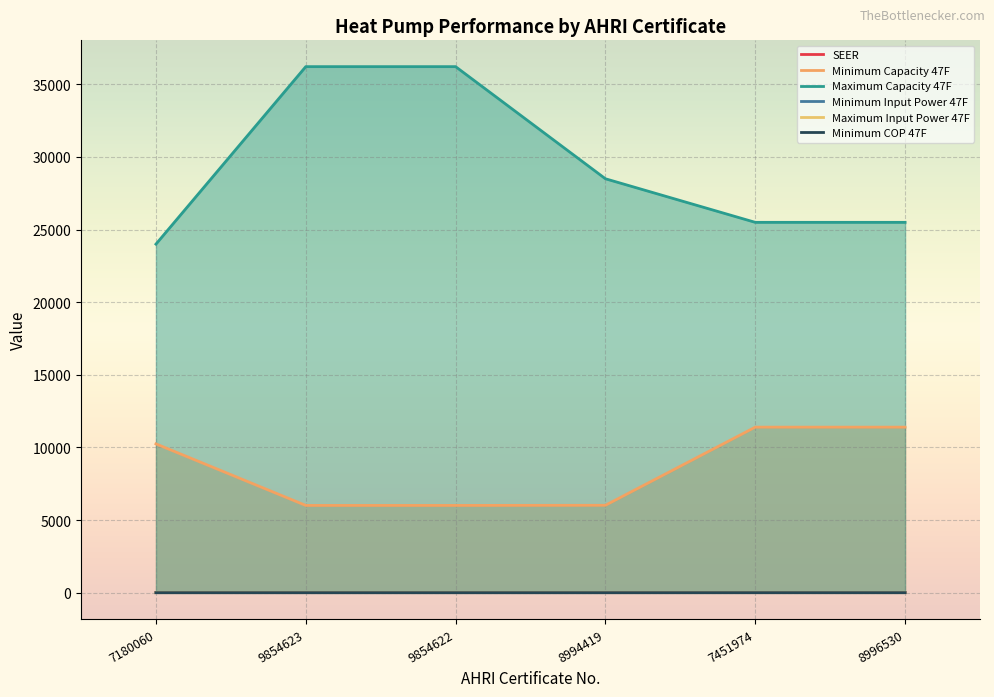

True or false: Minimum COP 47F and Maximum Capacity 47F intersect in this chart.

False